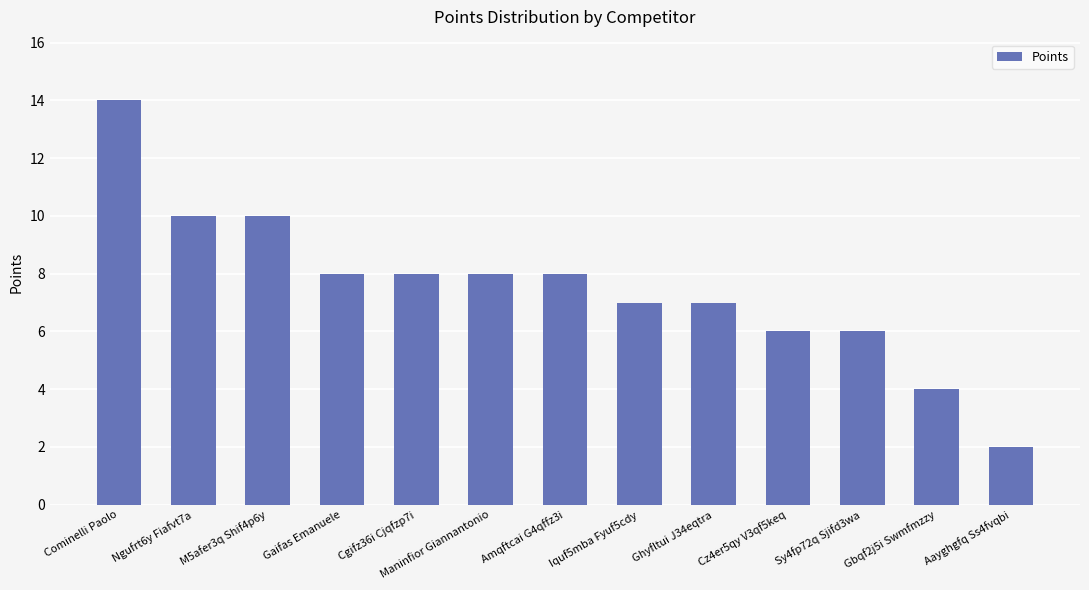

What is the value of the 2nd bar from the left?

10